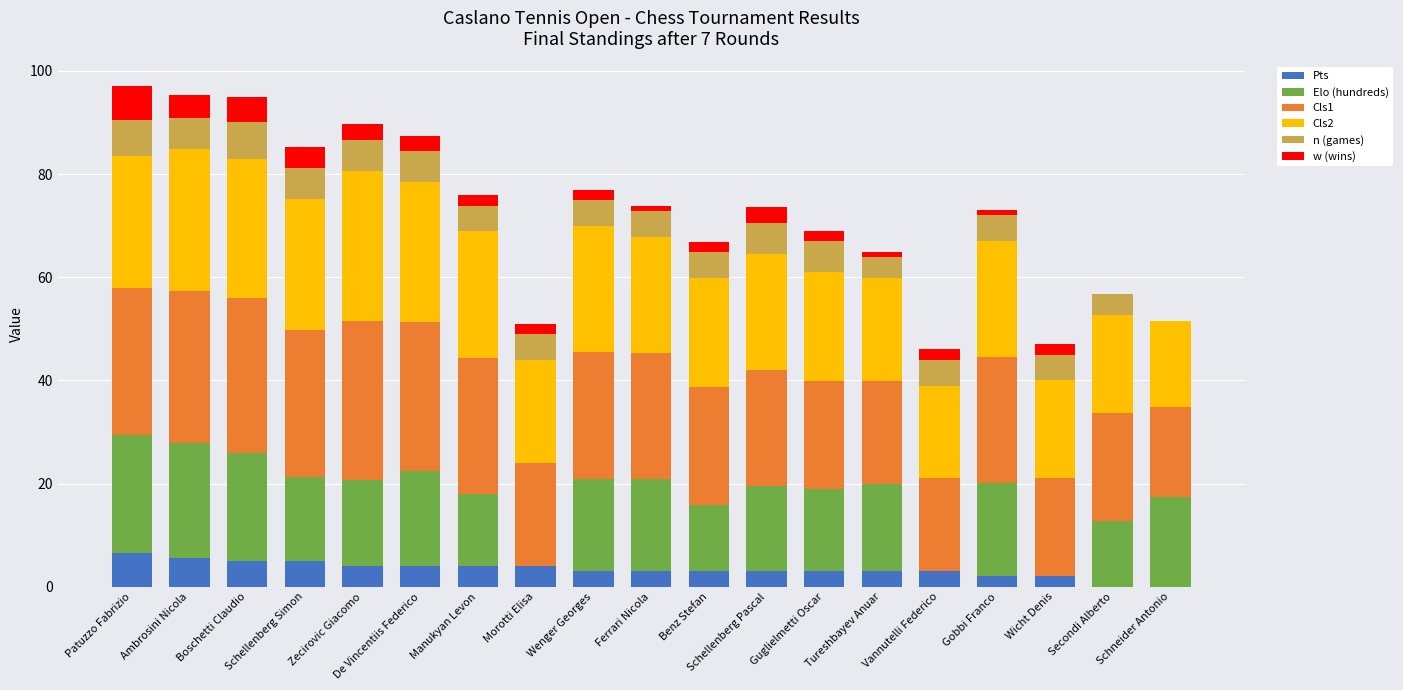

How many categories are shown in the chart?

19